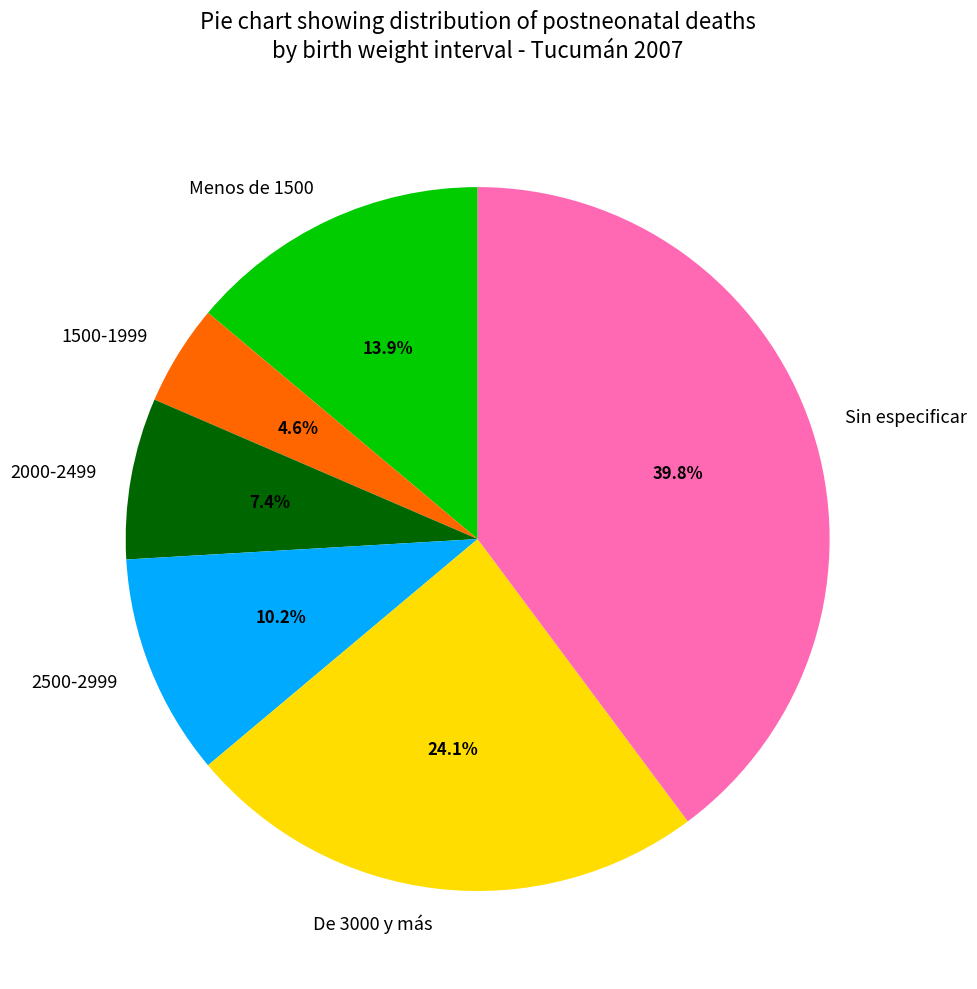

What percentage is NOT represented by 1500-1999?

95.4%